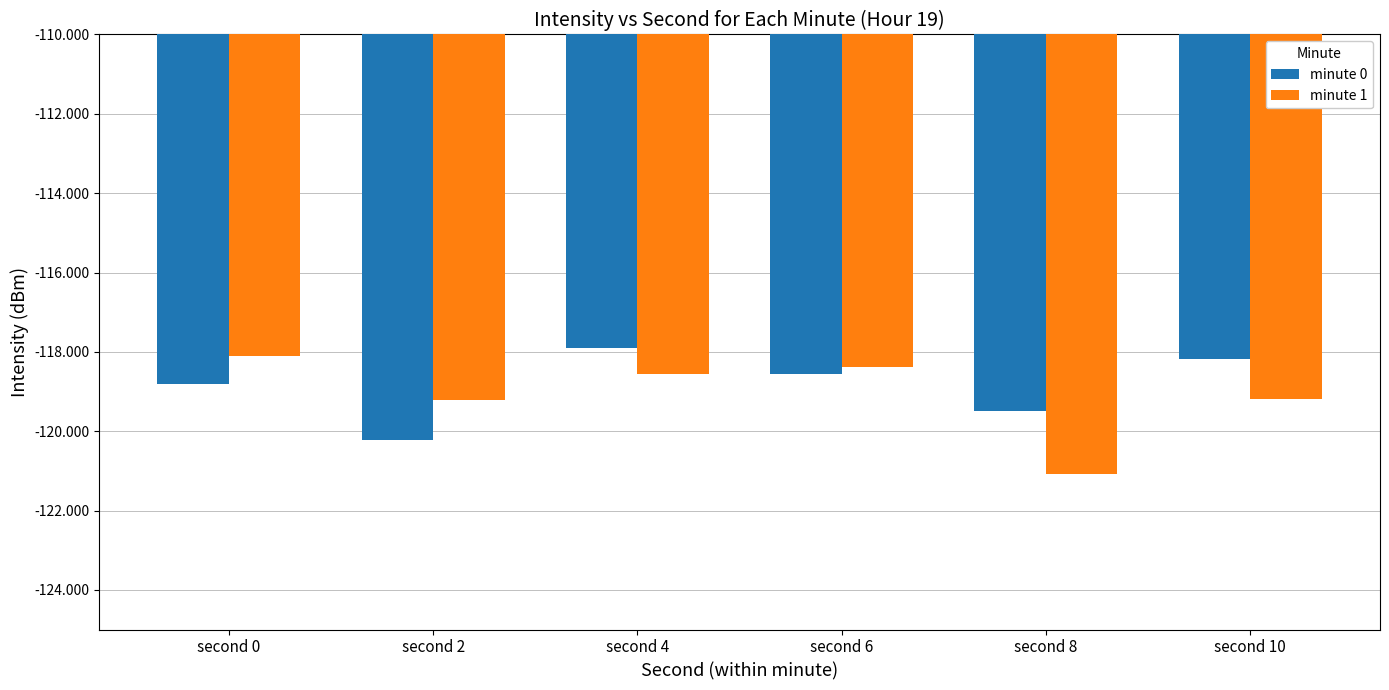

What is the greatest value displayed?

-117.9